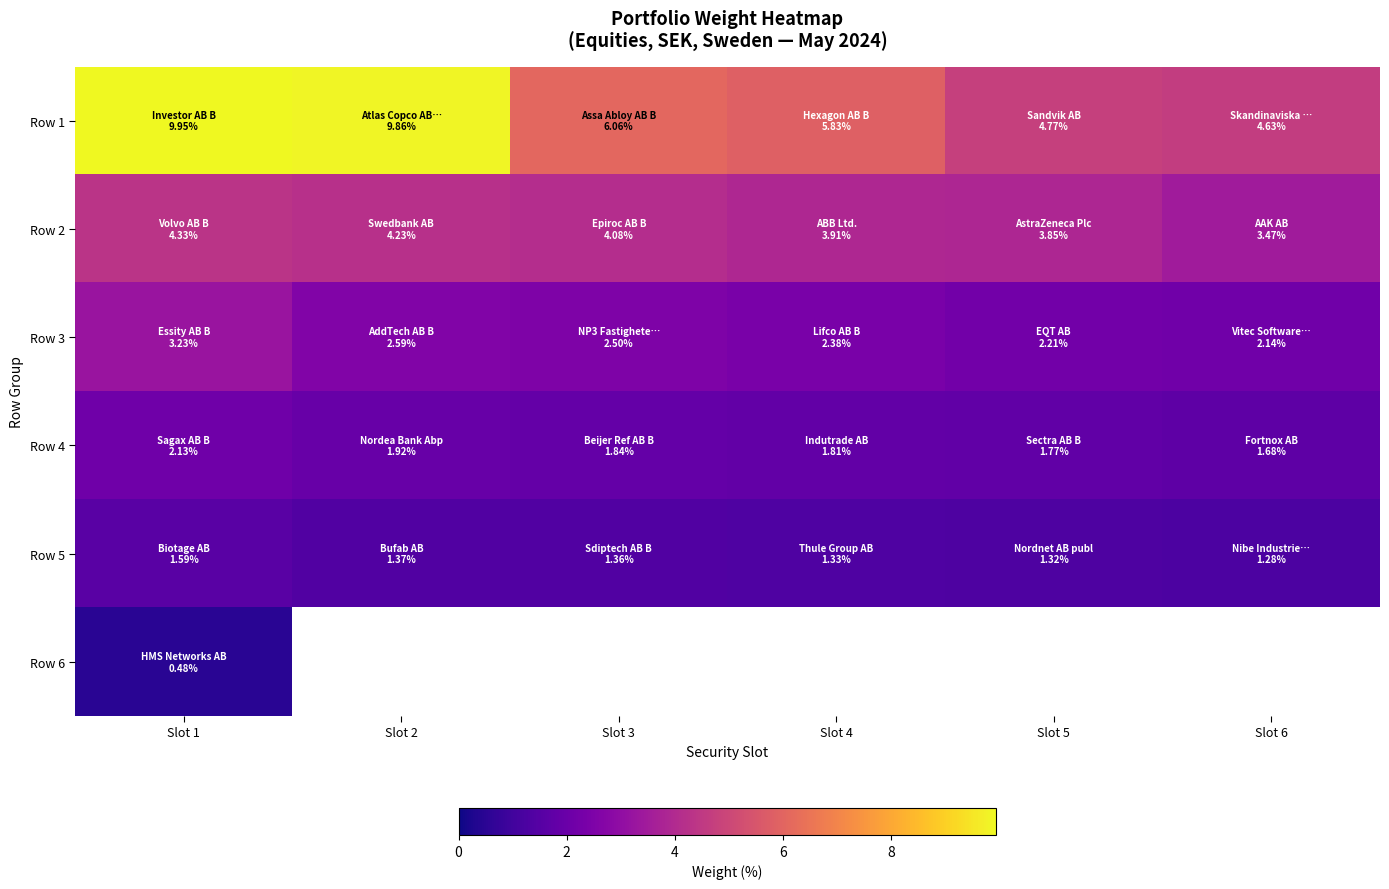

Which category has the highest value across all series?

Slot 1